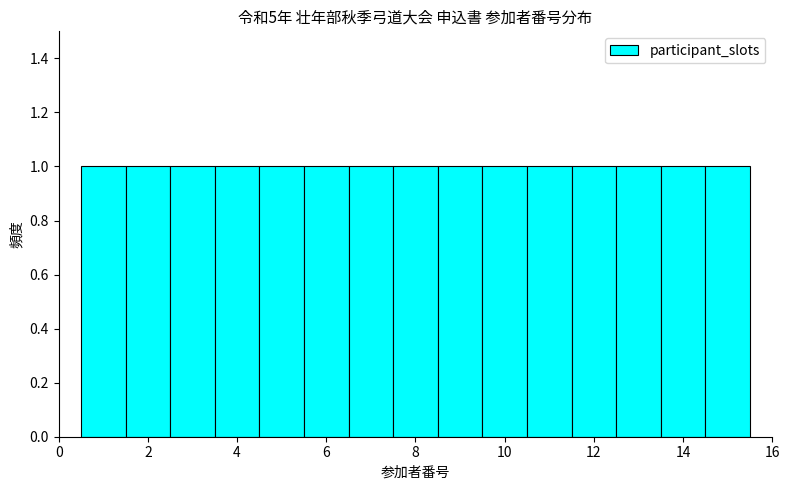

Reading left to right, list every bar in this chart as the range it spans on the x-axis followed by its height. Neither the bar edges nor the heights are printed on the chart, so give them approximately, as read against the axes.

0.5 to 1.5: 1
1.5 to 2.5: 1
2.5 to 3.5: 1
3.5 to 4.5: 1
4.5 to 5.5: 1
5.5 to 6.5: 1
6.5 to 7.5: 1
7.5 to 8.5: 1
8.5 to 9.5: 1
9.5 to 10.5: 1
10.5 to 11.5: 1
11.5 to 12.5: 1
12.5 to 13.5: 1
13.5 to 14.5: 1
14.5 to 15.5: 1